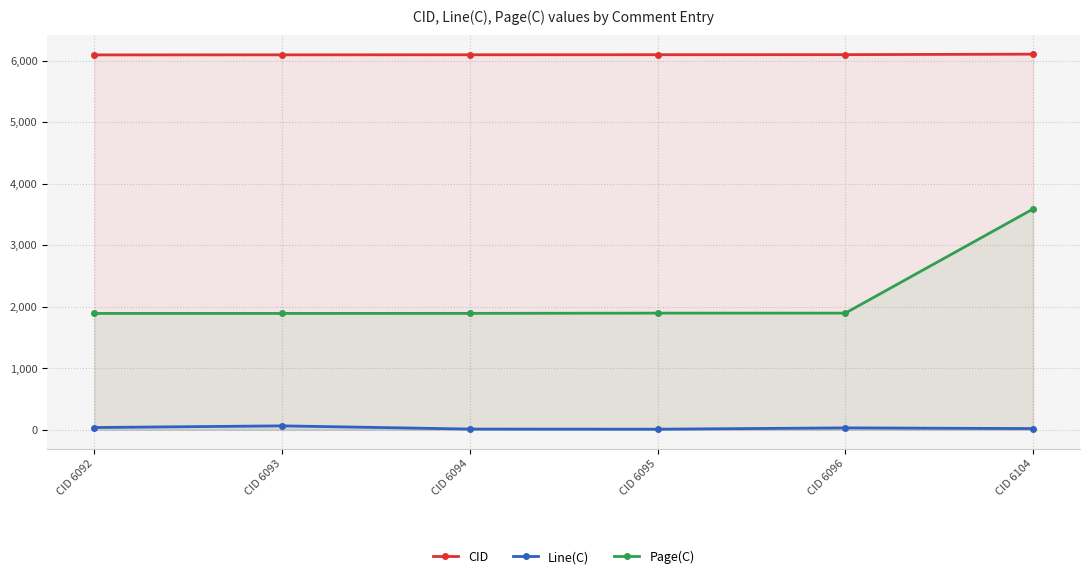

Between CID 6096 and CID 6104, which series saw the biggest shift?

Page(C)